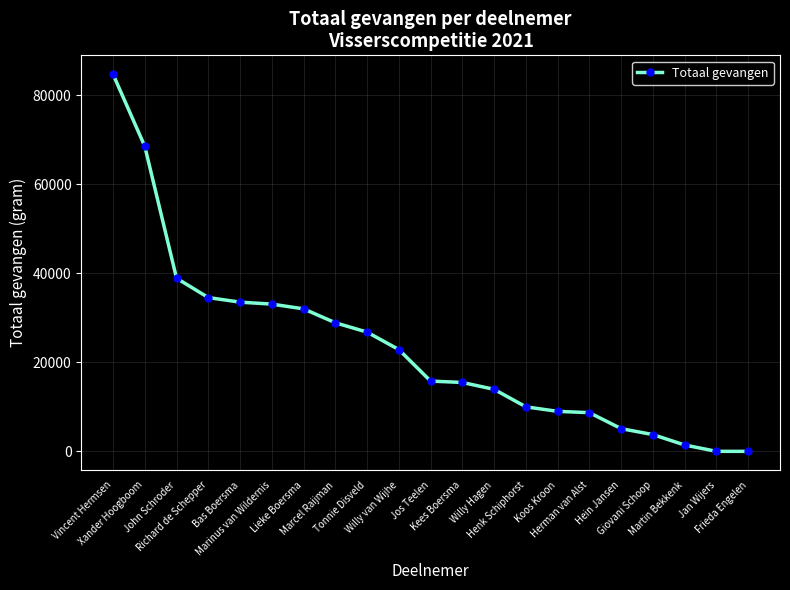

What is the sum of all values?

487158